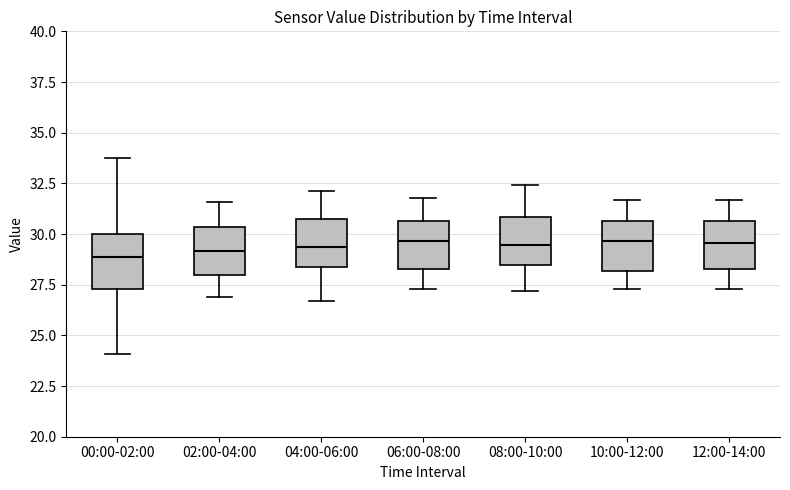

Reading left to right, transcribe this box plot: for each box, give where its median line is, the range the box spans, and where its two whiskers end, as read against the y-axis. The values are not printed on the chart, so give them approximately, as read against the axis.

00:00-02:00: median 29.0, box 27.5 to 30.0, whiskers 24.0 to 33.5
02:00-04:00: median 29.0, box 28.0 to 30.5, whiskers 27.0 to 31.5
04:00-06:00: median 29.5, box 28.5 to 31.0, whiskers 26.5 to 32.0
06:00-08:00: median 29.5, box 28.5 to 30.5, whiskers 27.5 to 32.0
08:00-10:00: median 29.5, box 28.5 to 31.0, whiskers 27.0 to 32.5
10:00-12:00: median 29.5, box 28.0 to 30.5, whiskers 27.5 to 31.5
12:00-14:00: median 29.5, box 28.5 to 30.5, whiskers 27.5 to 31.5